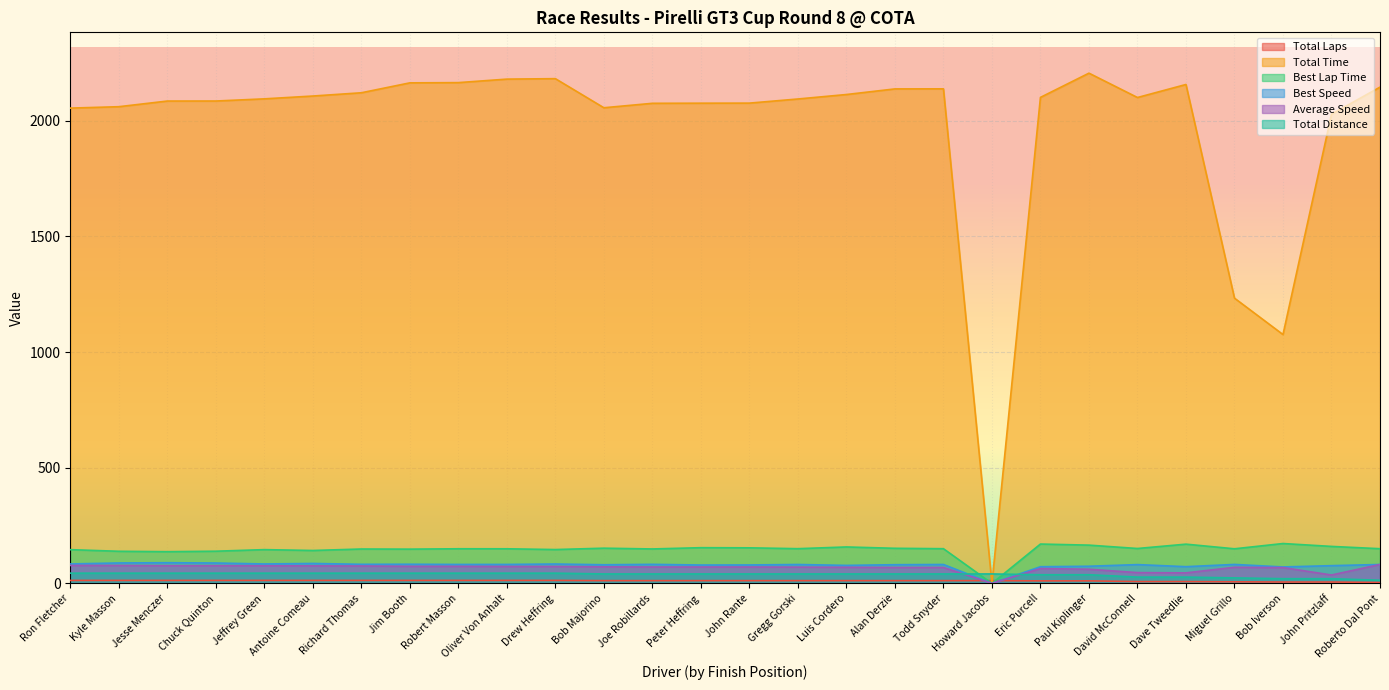

Which category has the highest value in the Total Laps series?

Ron Fletcher